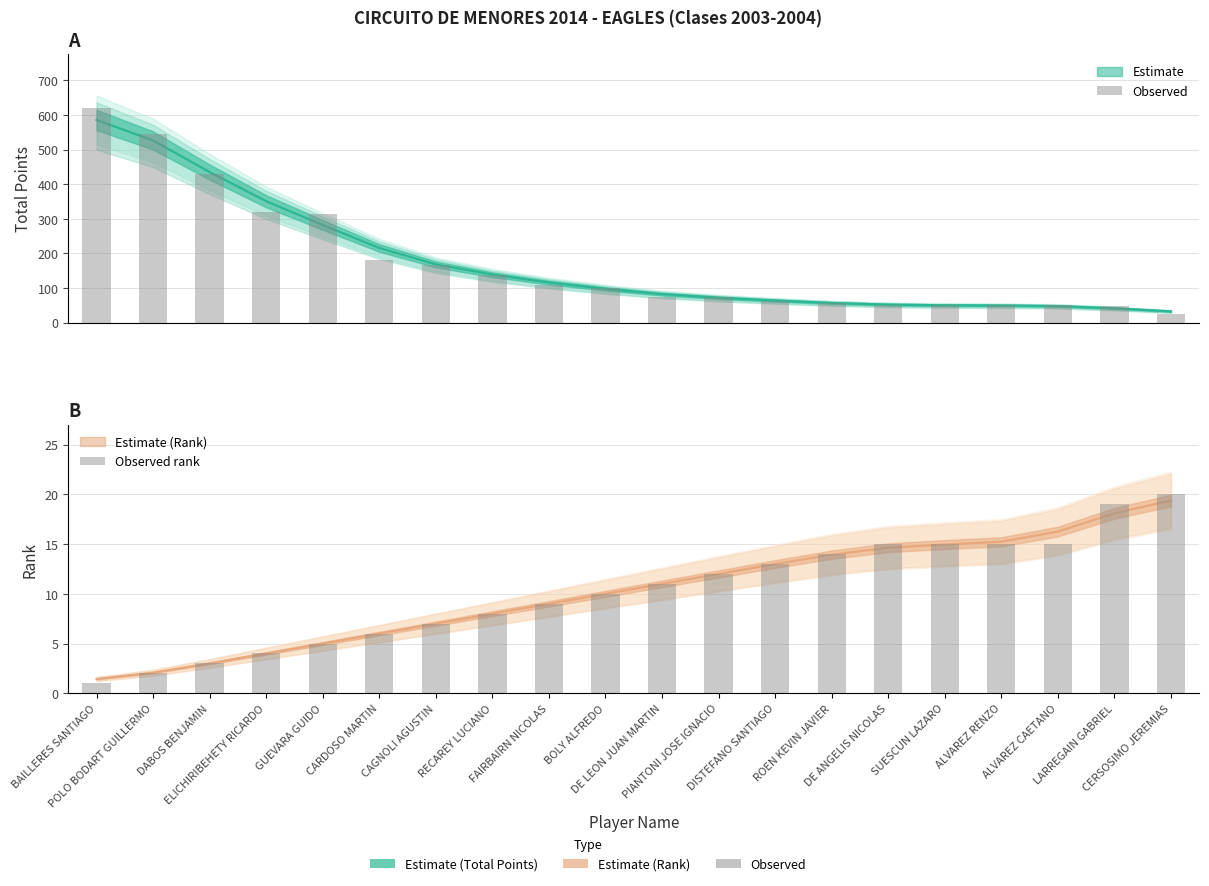

Reading left to right, what are all the values shown in this chart?

Observed: 620.0	545.0	430.0	320.0	315.0	181.0	166.5	137.5	110.0	101.5	75.0	74.0	63.0	56.0	50.0	50.0	50.0	50.0	48.5	24.0
Observed rank: 1.0	2.0	3.0	4.0	5.0	6.0	7.0	8.0	9.0	10.0	11.0	12.0	13.0	14.0	15.0	15.0	15.0	15.0	19.0	20.0